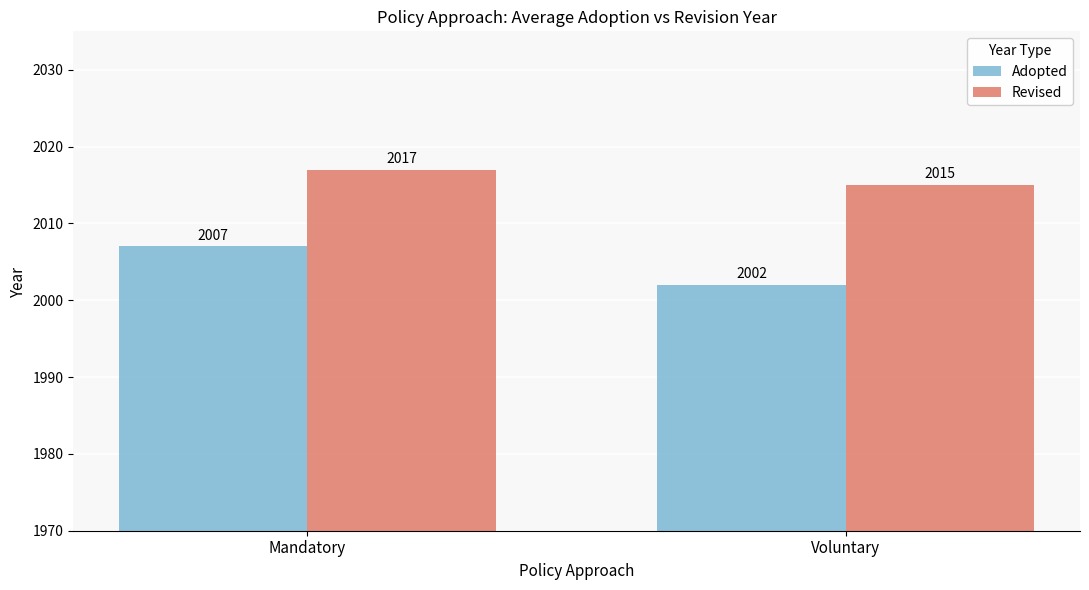

Which series has the widest spread of values?

Adopted